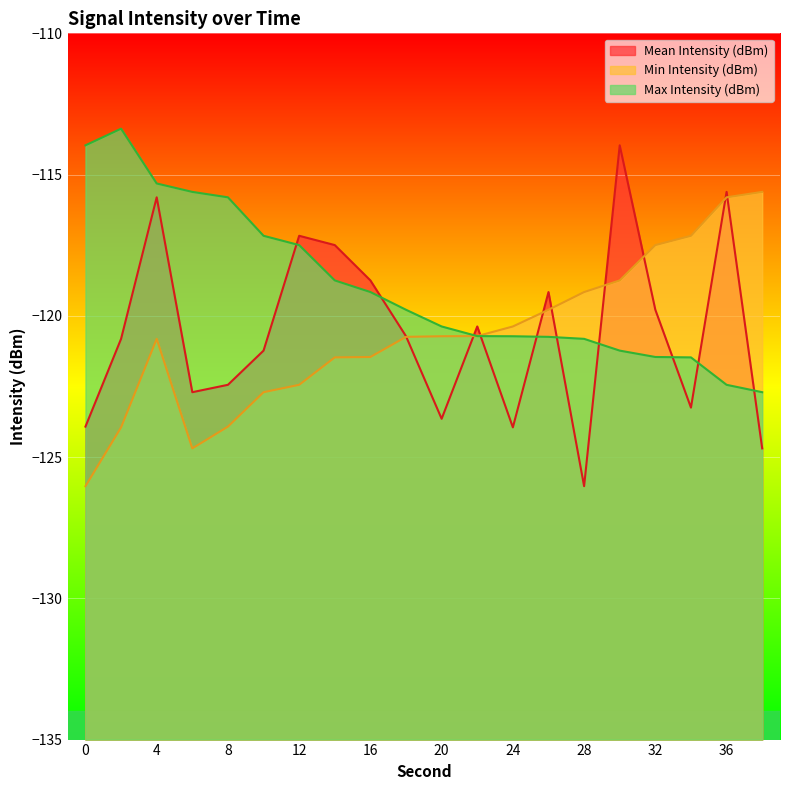

Which series has the largest total across all categories?

Max Intensity (dBm)